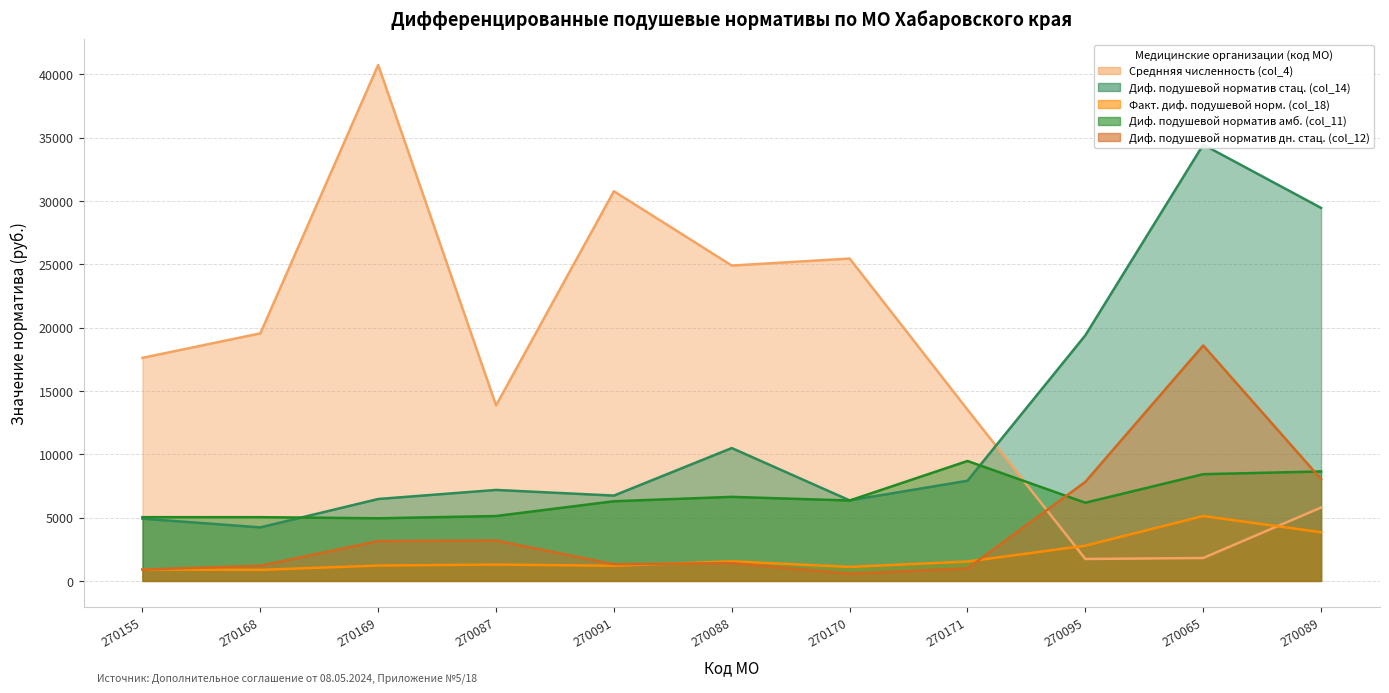

What is the difference between the Факт. диф. подушевой норм. (col_18) values at 270155 and 270170?

202.8